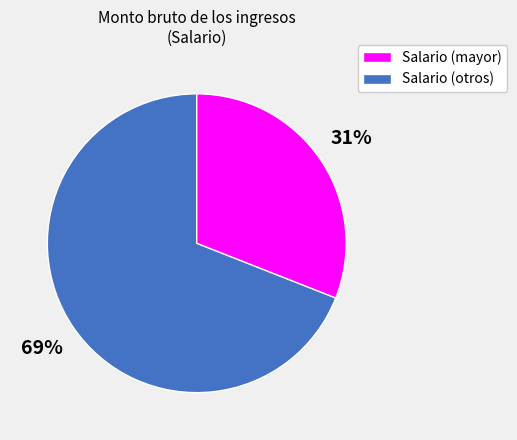

To the nearest percent, what is the average slice percentage?

50%